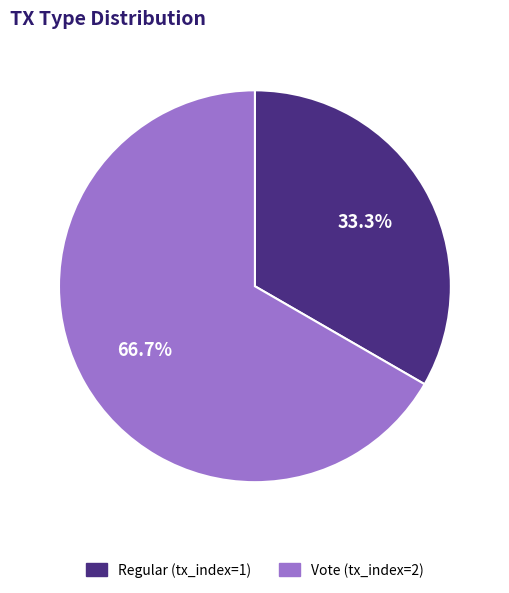

Is Vote (tx_index=2) the majority of the pie?

Yes